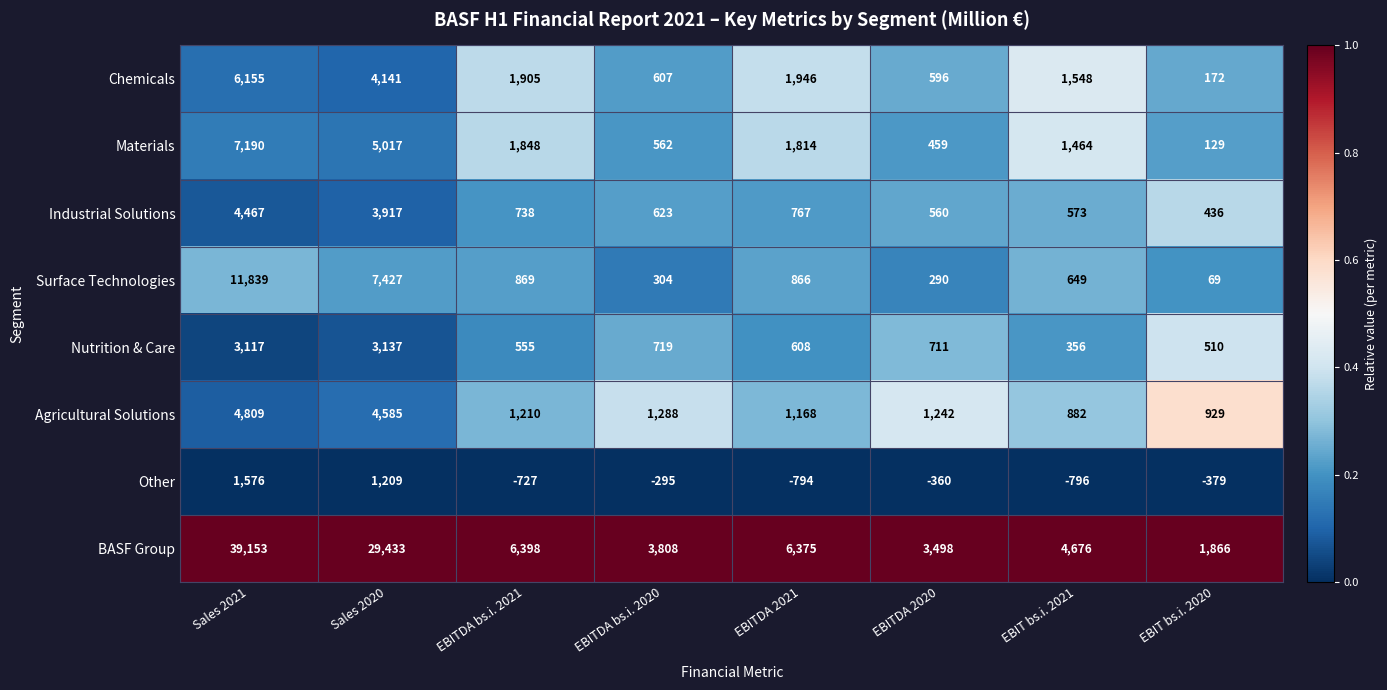

What is the spread (max minus min) of values at EBITDA bs.i. 2020?

4103